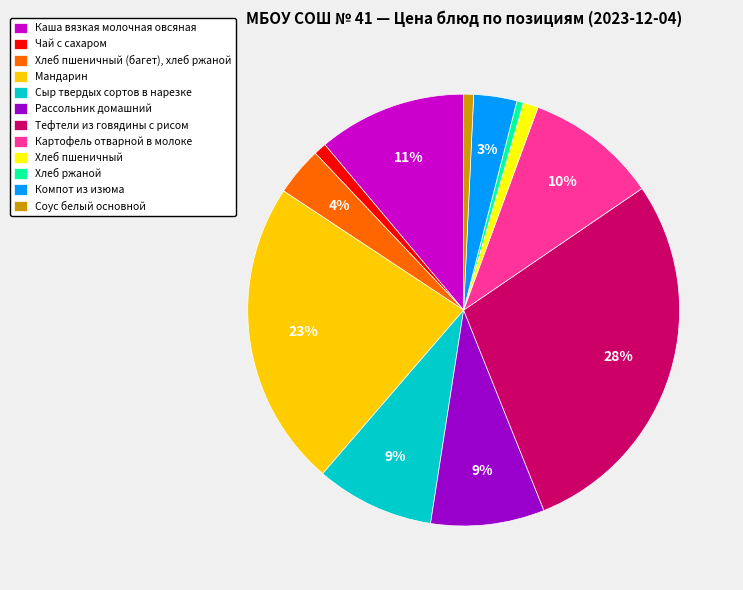

Count the number of slices in the pie.

12